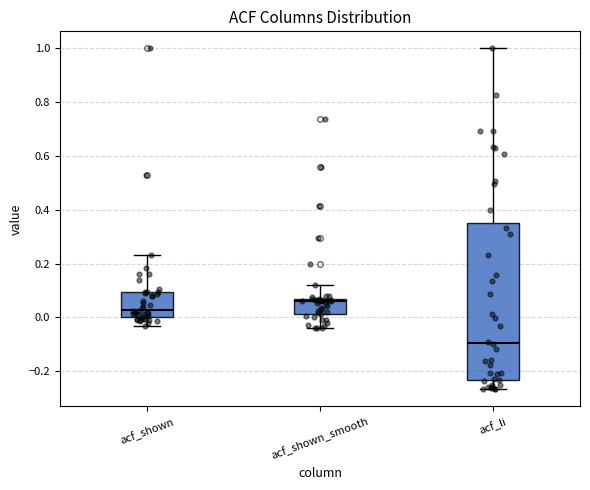

Which box has the highest median line?

acf_shown_smooth